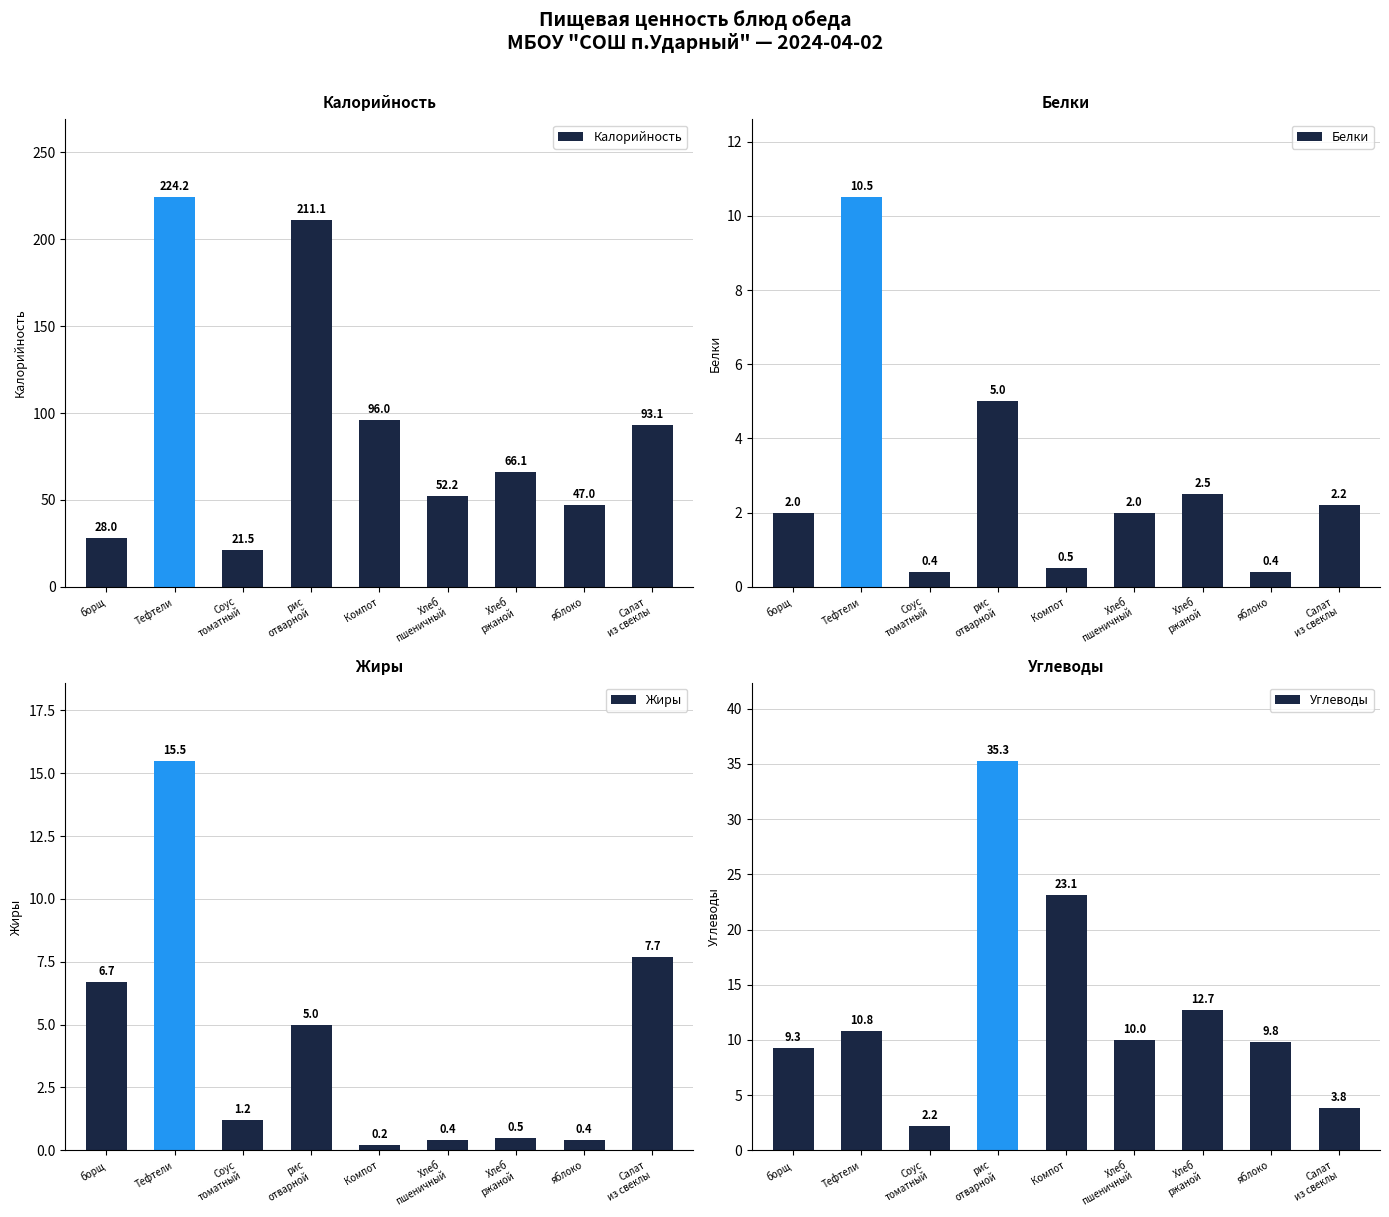

What is the total value across all series at Компот?

119.8